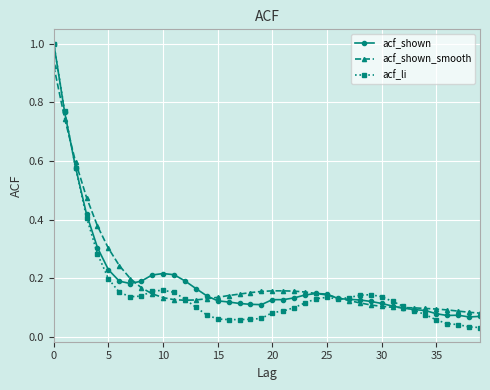

At how many categories does at least one series exceed 0?

40